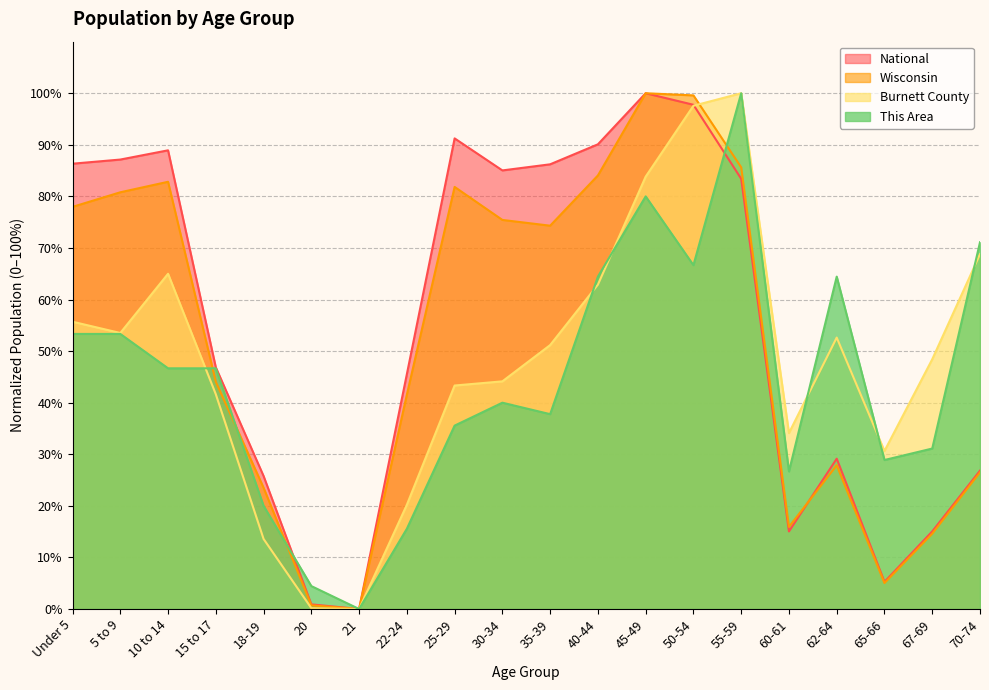

After their last crossing, which series has the higher values: This Area or Burnett County?

This Area